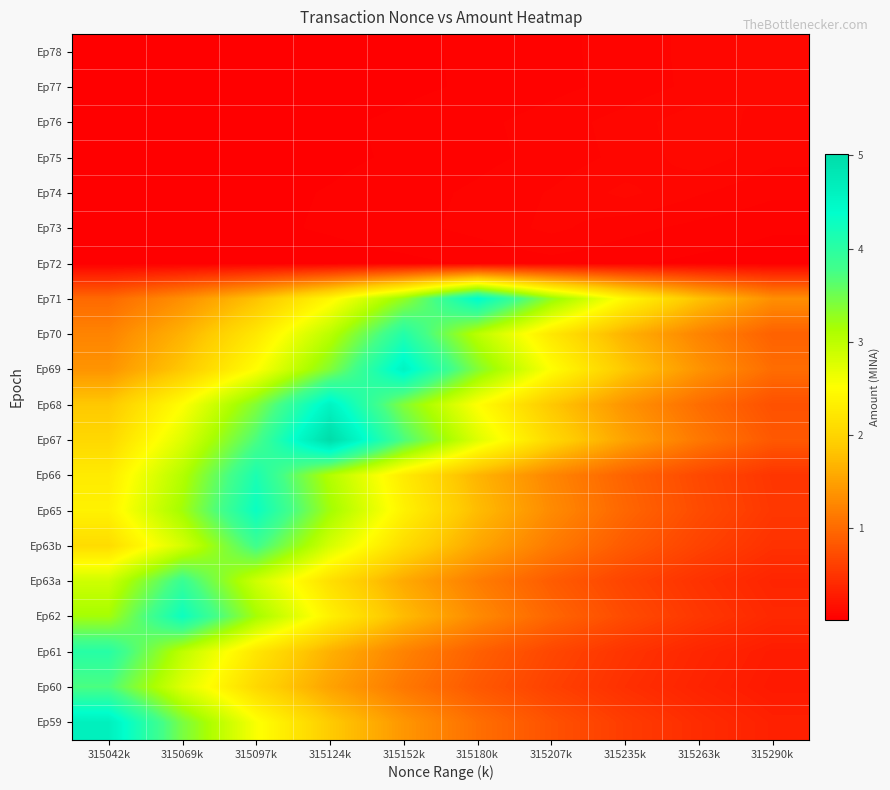

Rank the series by their maximum value, from highest to lowest.

Ep67, Ep59, Ep68, Ep69, Ep71, Ep65, Ep62, Ep66, Ep70, Ep61, Ep63a, Ep63b, Ep60, Ep76, Ep78, Ep77, Ep75, Ep74, Ep73, Ep72